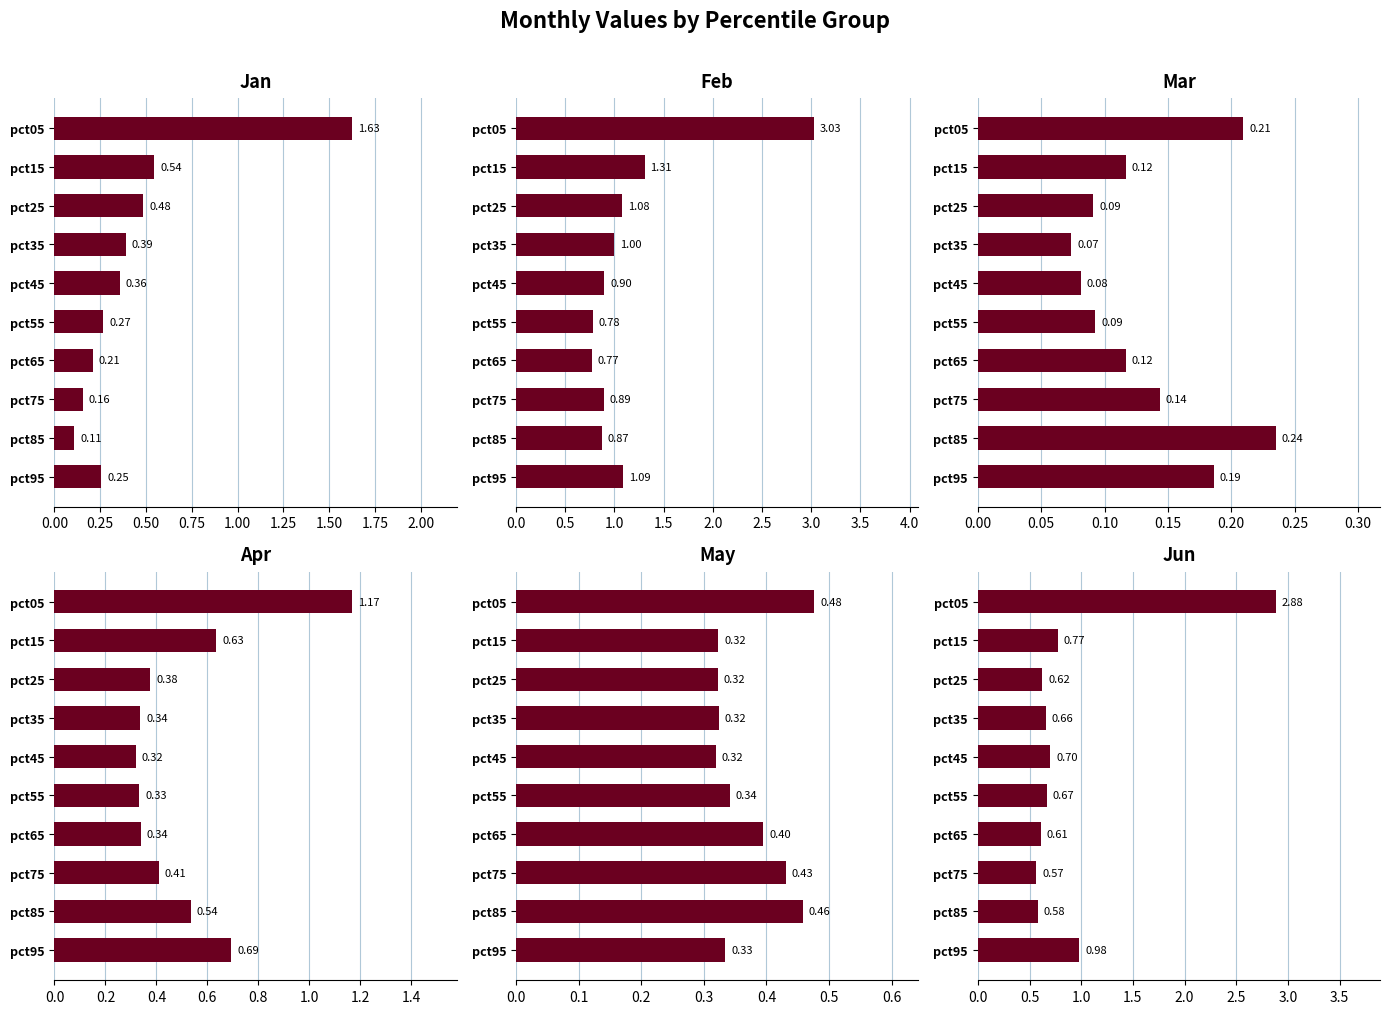

Reading left to right, what are all the values shown in this chart?

Jan: 1.6	0.5	0.5	0.4	0.4	0.3	0.2	0.2	0.1	0.3
Feb: 3.0	1.3	1.1	1.0	0.9	0.8	0.8	0.9	0.9	1.1
Mar: 0.2	0.1	0.1	0.1	0.1	0.1	0.1	0.1	0.2	0.2
Apr: 1.2	0.6	0.4	0.3	0.3	0.3	0.3	0.4	0.5	0.7
May: 0.5	0.3	0.3	0.3	0.3	0.3	0.4	0.4	0.5	0.3
Jun: 2.9	0.8	0.6	0.7	0.7	0.7	0.6	0.6	0.6	1.0